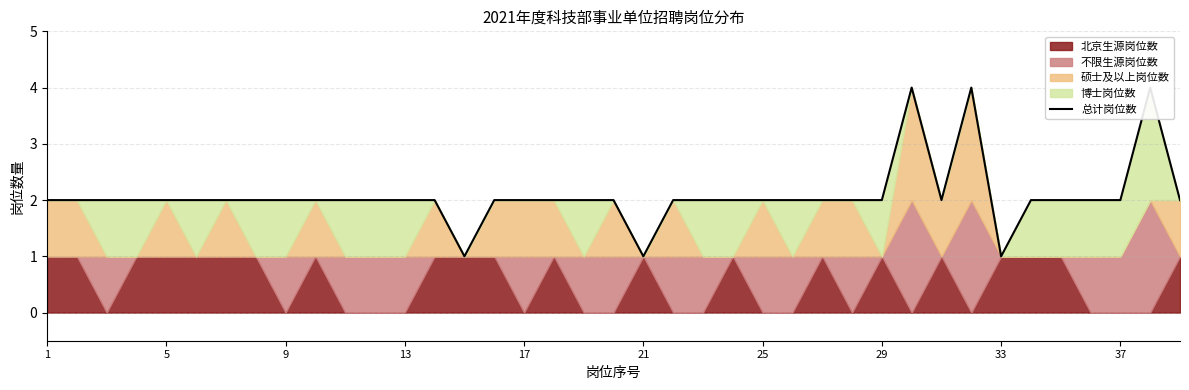

True or false: the data has more than 2 interior local peaks.

True